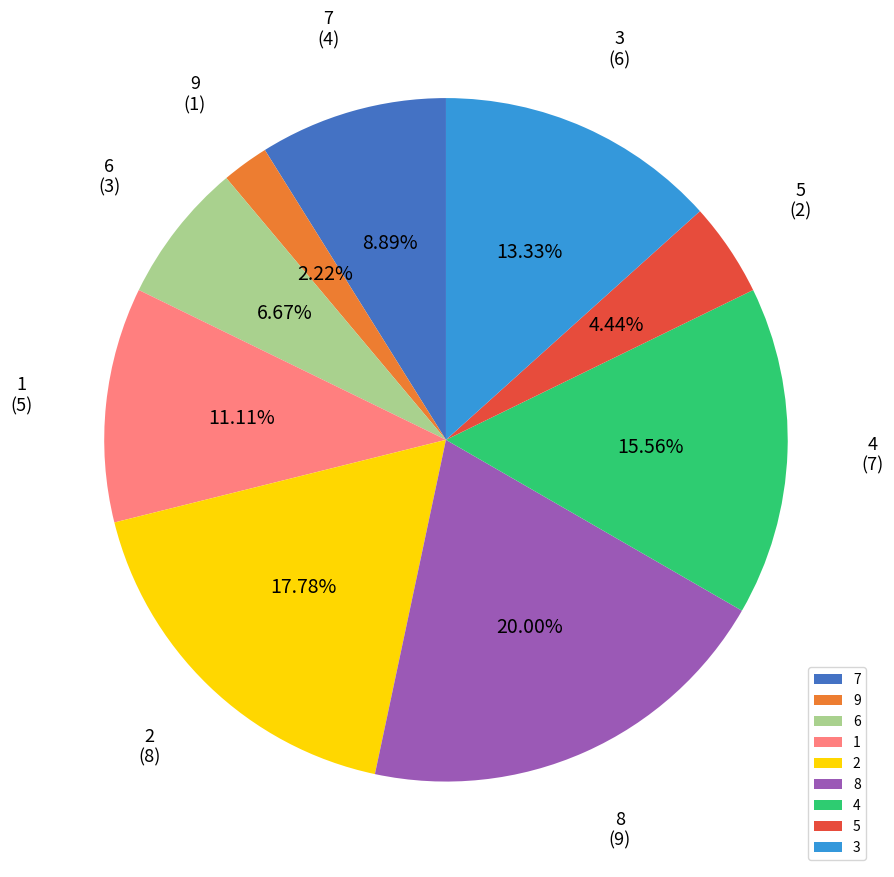

Is there a majority slice in this chart?

No